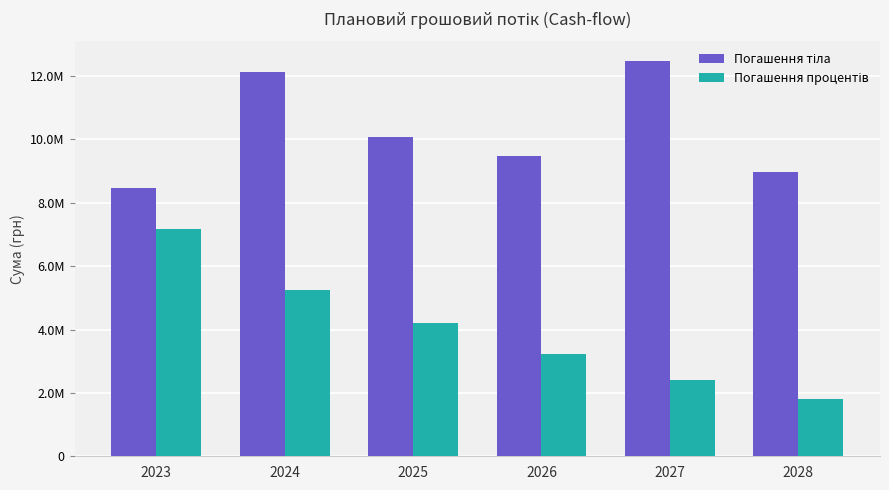

What is the difference between the Погашення процентів values at 2024 and 2023?

1928148.9